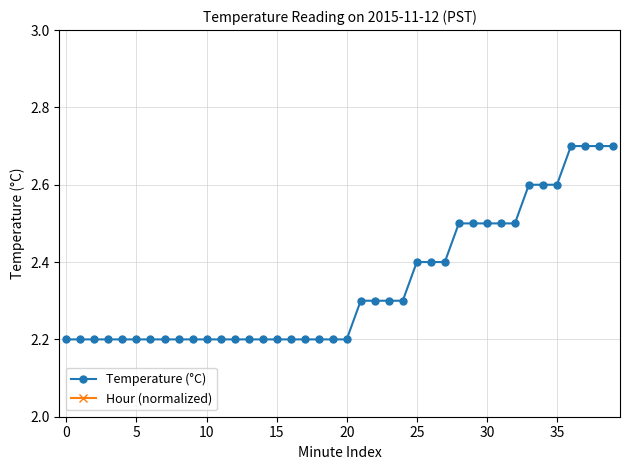

What is the label of the 24th point from the left?

23